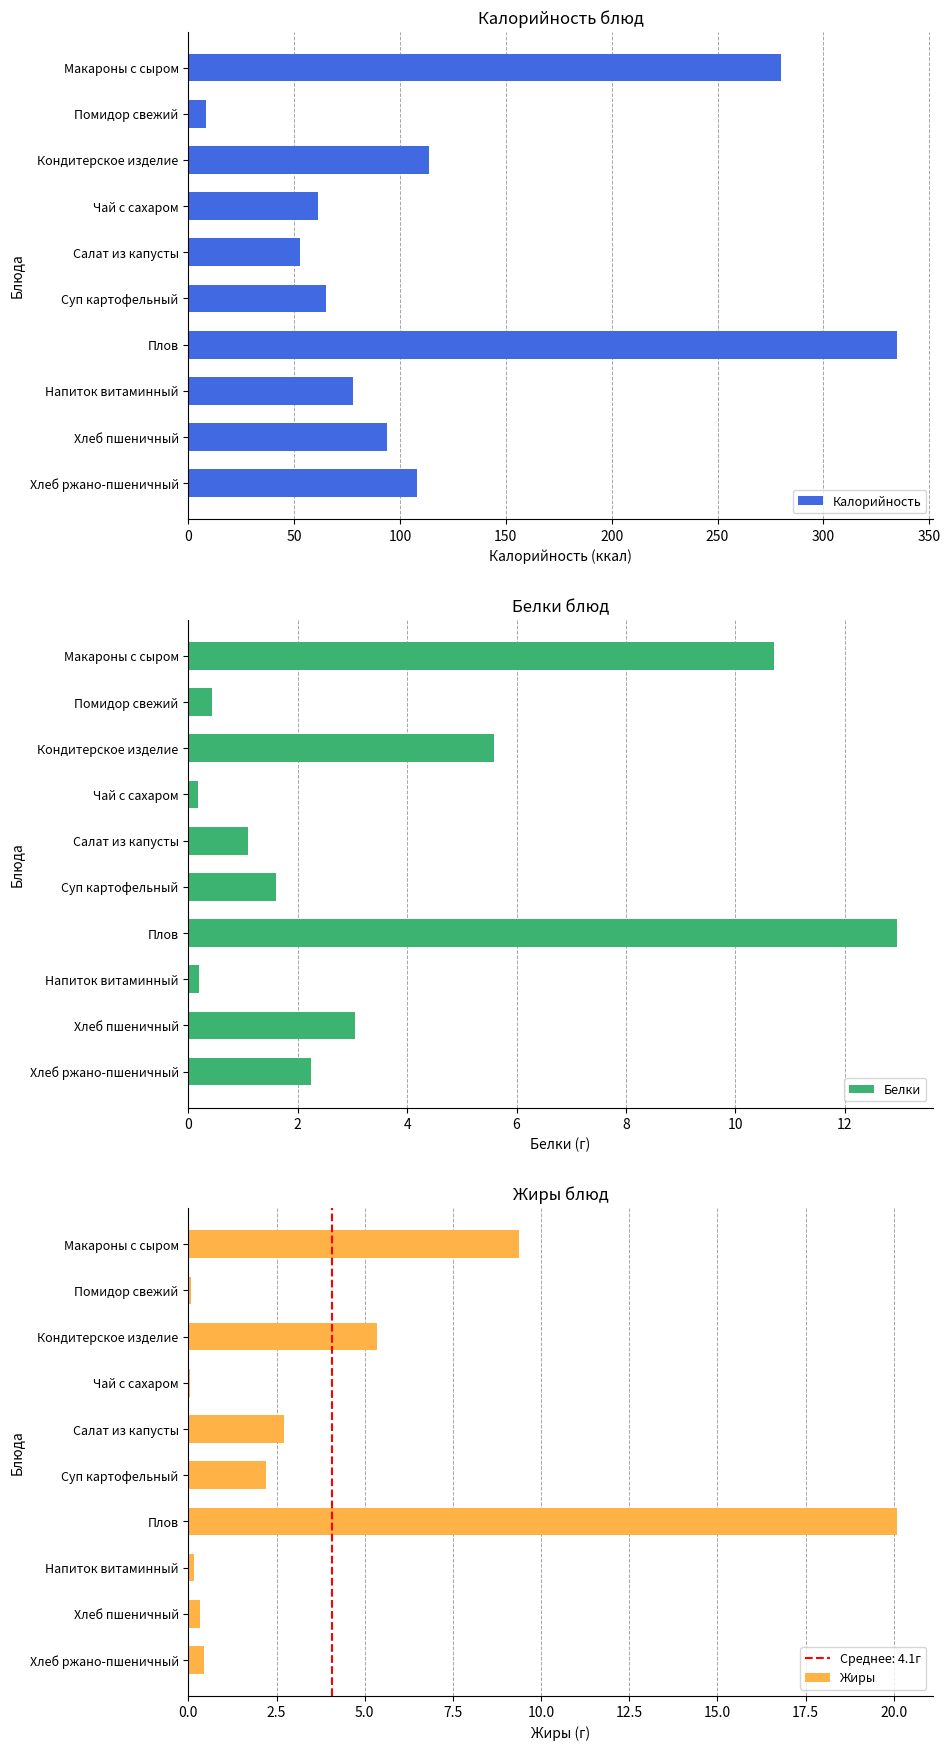

Which series has the widest spread of values?

Калорийность